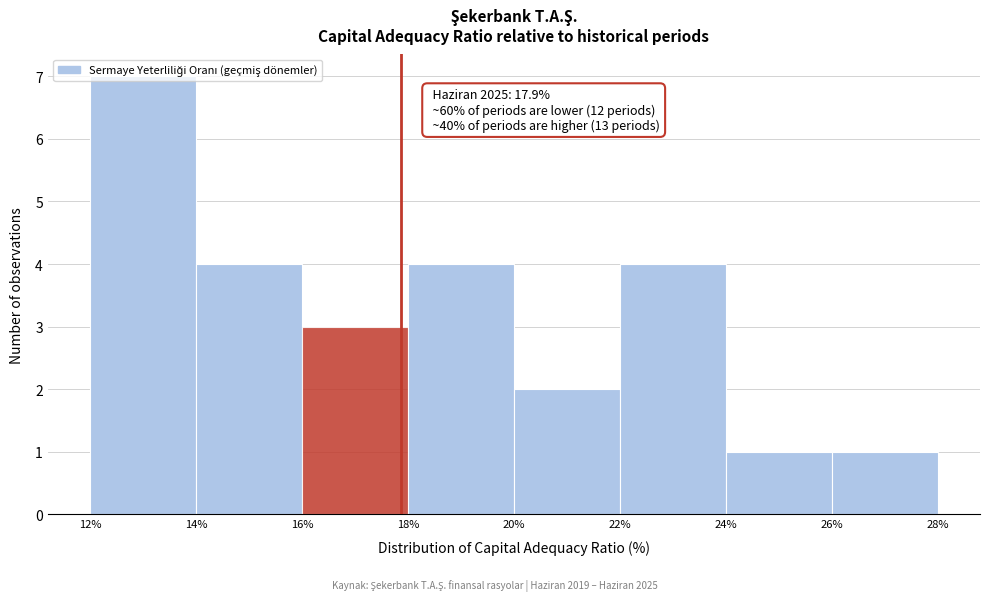

Which range on the x-axis has the tallest bar?

12% to 14%